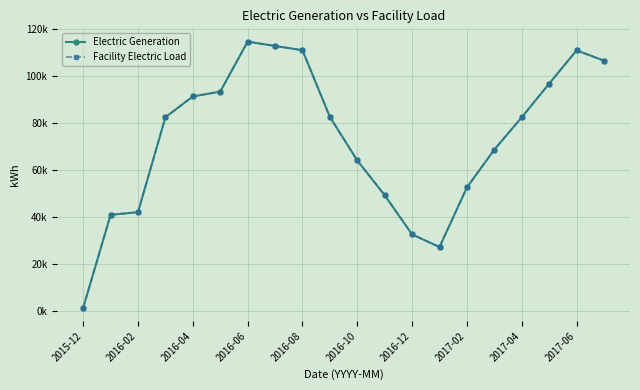

In Facility Electric Load, how many points are higher than both neighbors (excluding endpoints)?

2